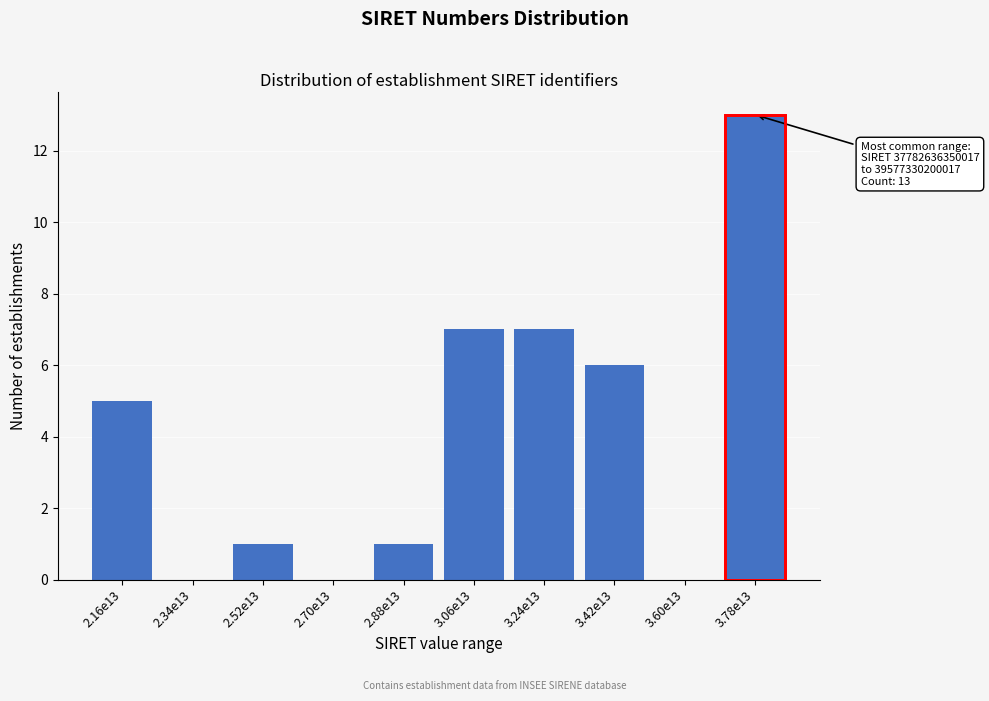

Reading left to right, extract all data points from this chart.

2.16e13=5	2.34e13=0	2.52e13=1	2.70e13=0	2.88e13=1	3.06e13=7	3.24e13=7	3.42e13=6	3.60e13=0	3.78e13=13